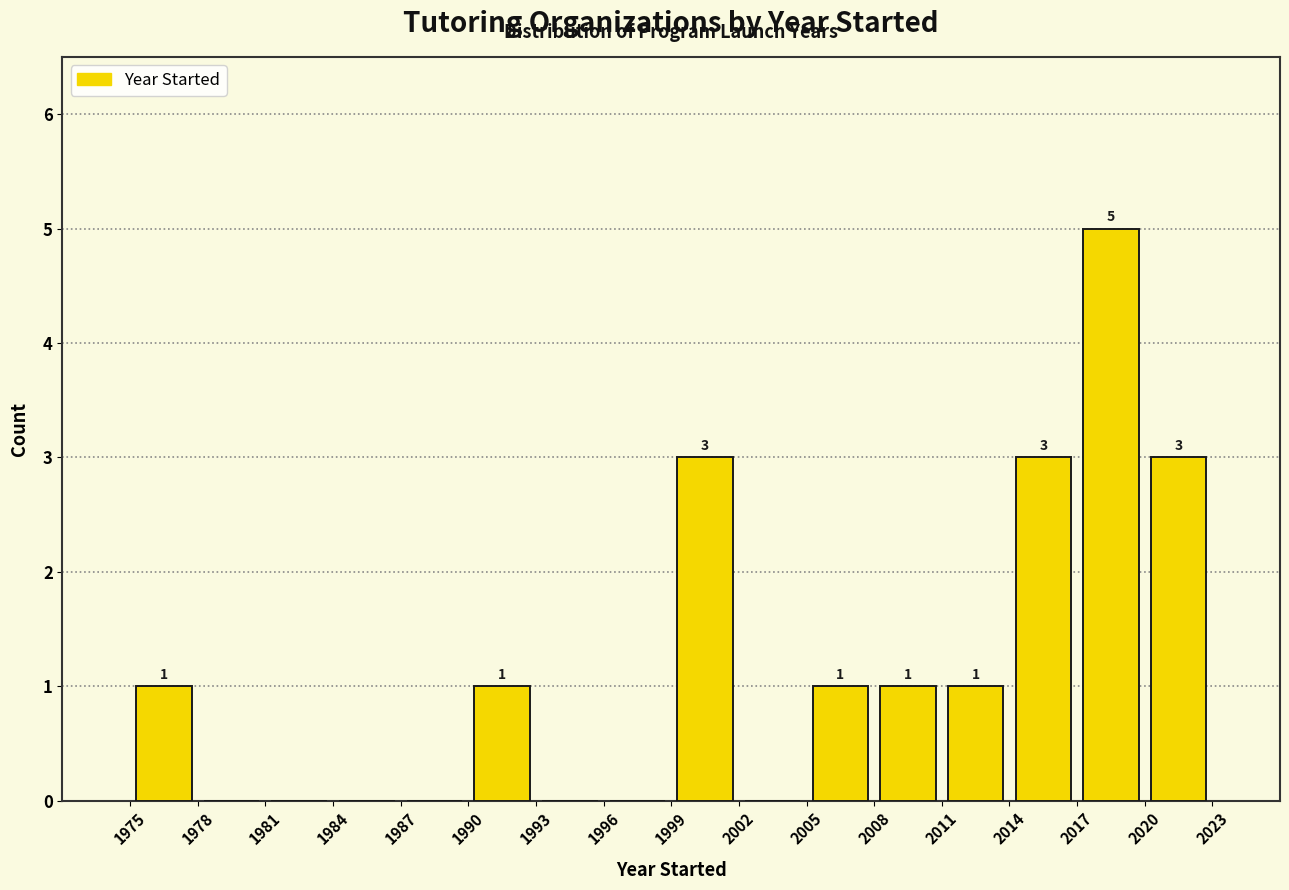

Which range on the x-axis has the tallest bar?

2017 to 2020